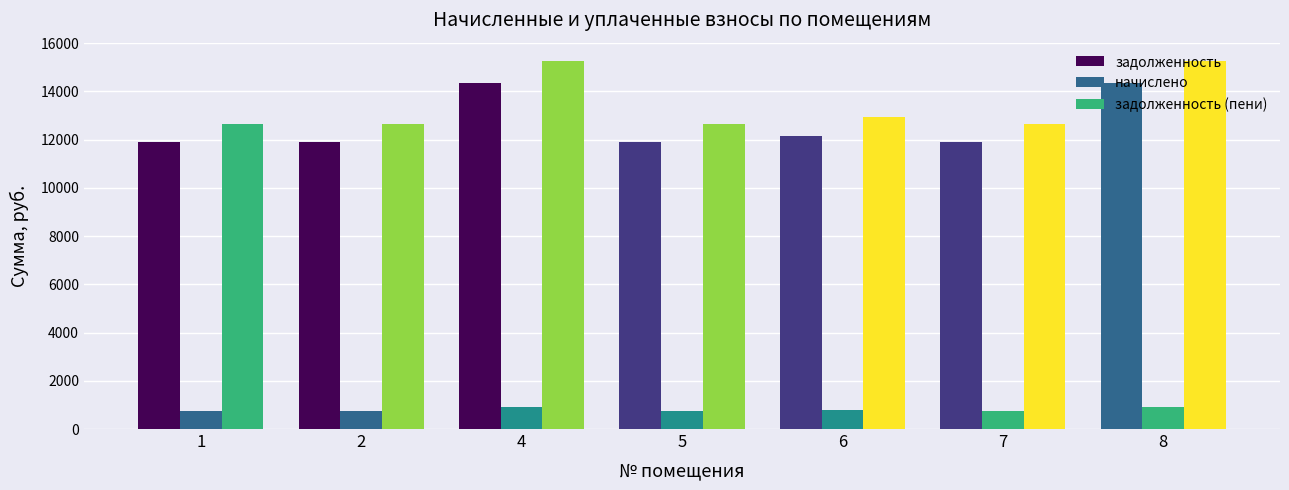

Are the bars grouped side by side (vs. stacked)?

Yes